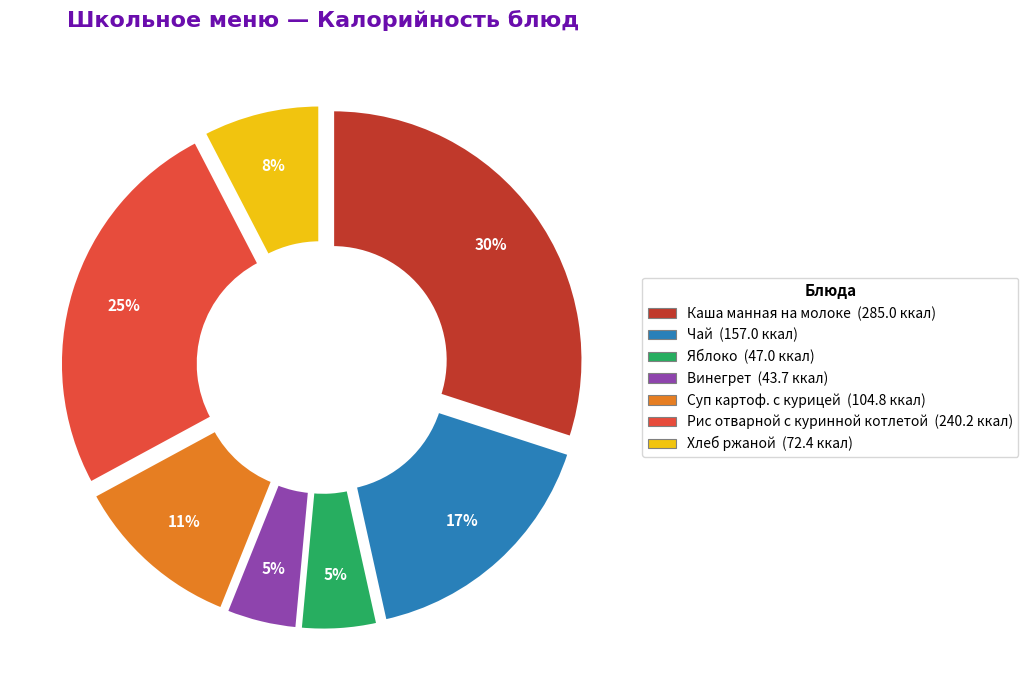

Is Хлеб ржаной the majority of the pie?

No